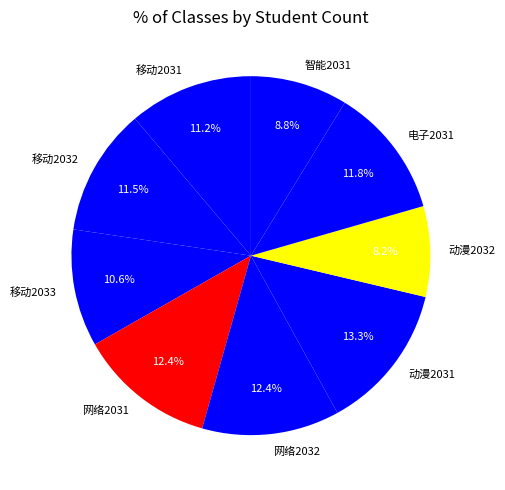

Which category has the biggest portion of the pie?

动漫2031